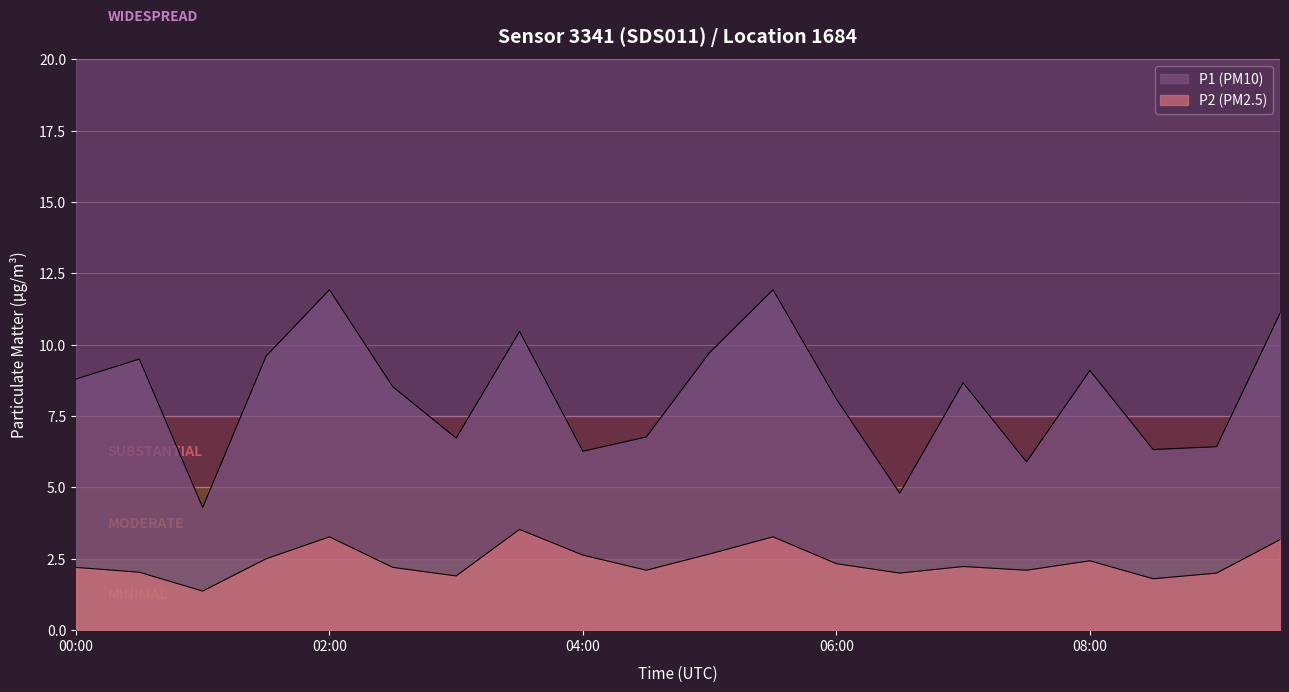

What is the sum of all P2 values?

47.7